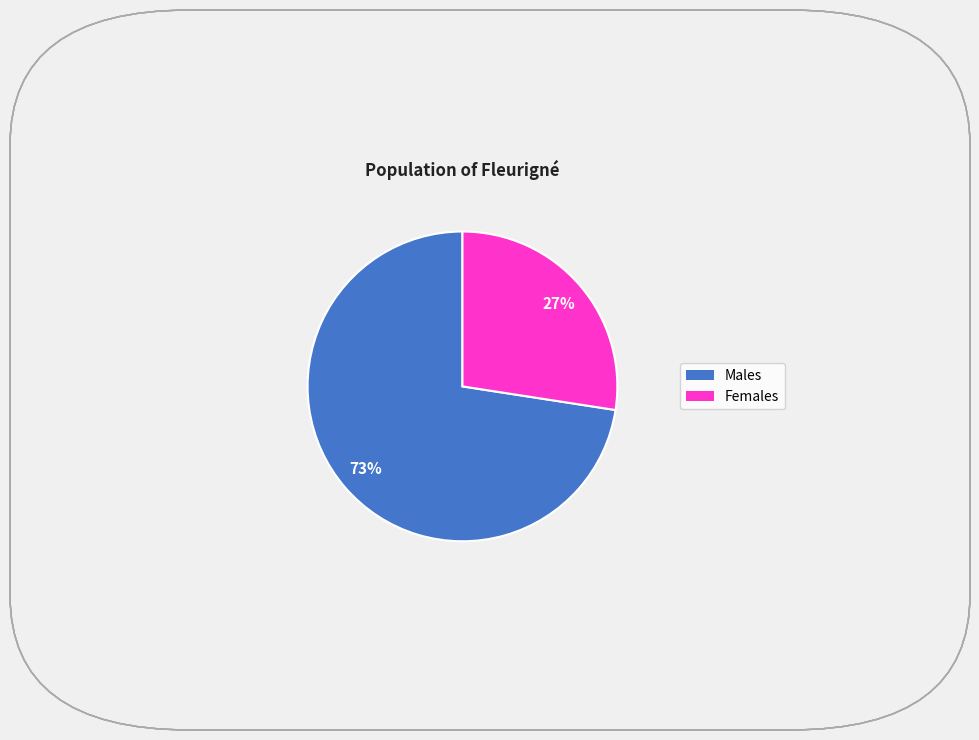

To the nearest percent, what is the average slice percentage?

50%